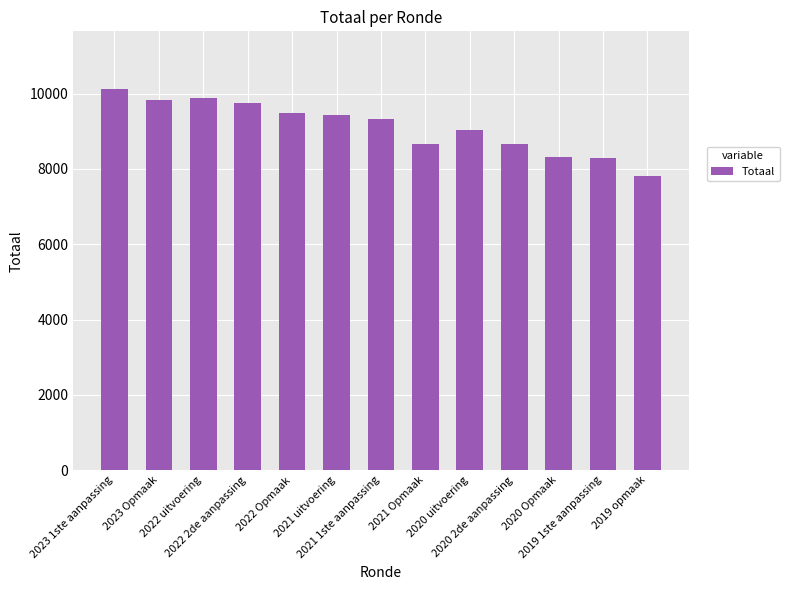

The value at 2022 2de aanpassing is 9749. True or false?

True